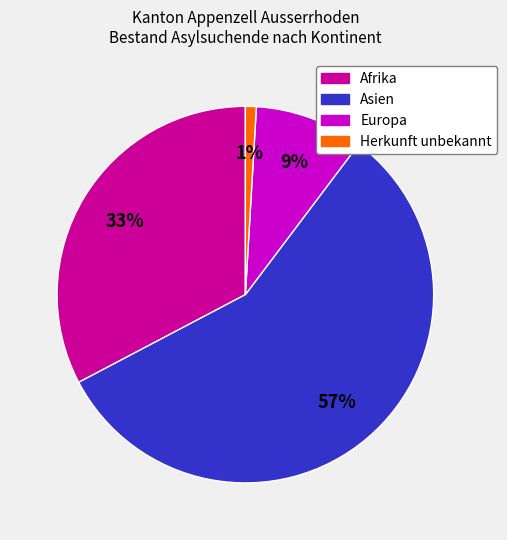

Which slice is the largest?

Asien